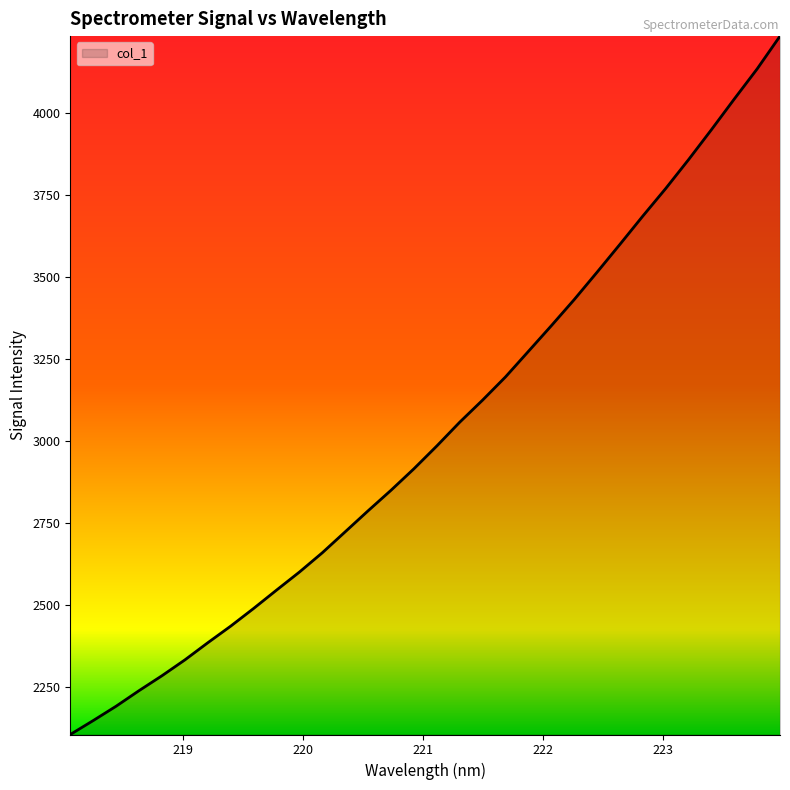

List the labels in order of value, smallest first.

218.0596, 218.2508, 218.442, 218.6332, 218.8244, 219.0156, 219.2067, 219.3979, 219.589, 219.7801, 219.9712, 220.1623, 220.3533, 220.5444, 220.7354, 220.9264, 221.1174, 221.3083, 221.4993, 221.6902, 221.8812, 222.0721, 222.263, 222.4538, 222.6447, 222.8355, 223.0264, 223.2172, 223.408, 223.5987, 223.7895, 223.9802